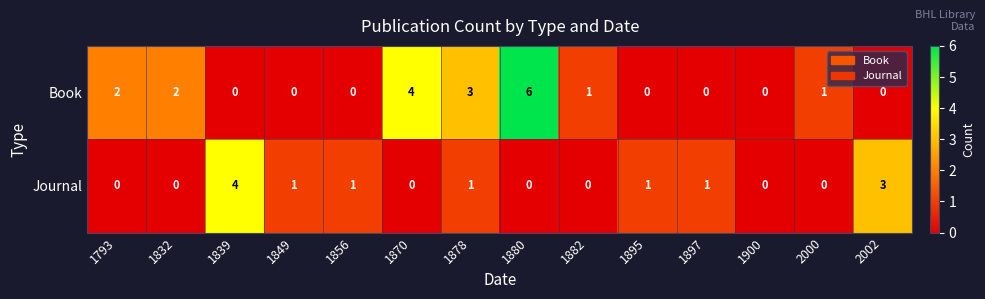

Count the number of categories in the chart.

14